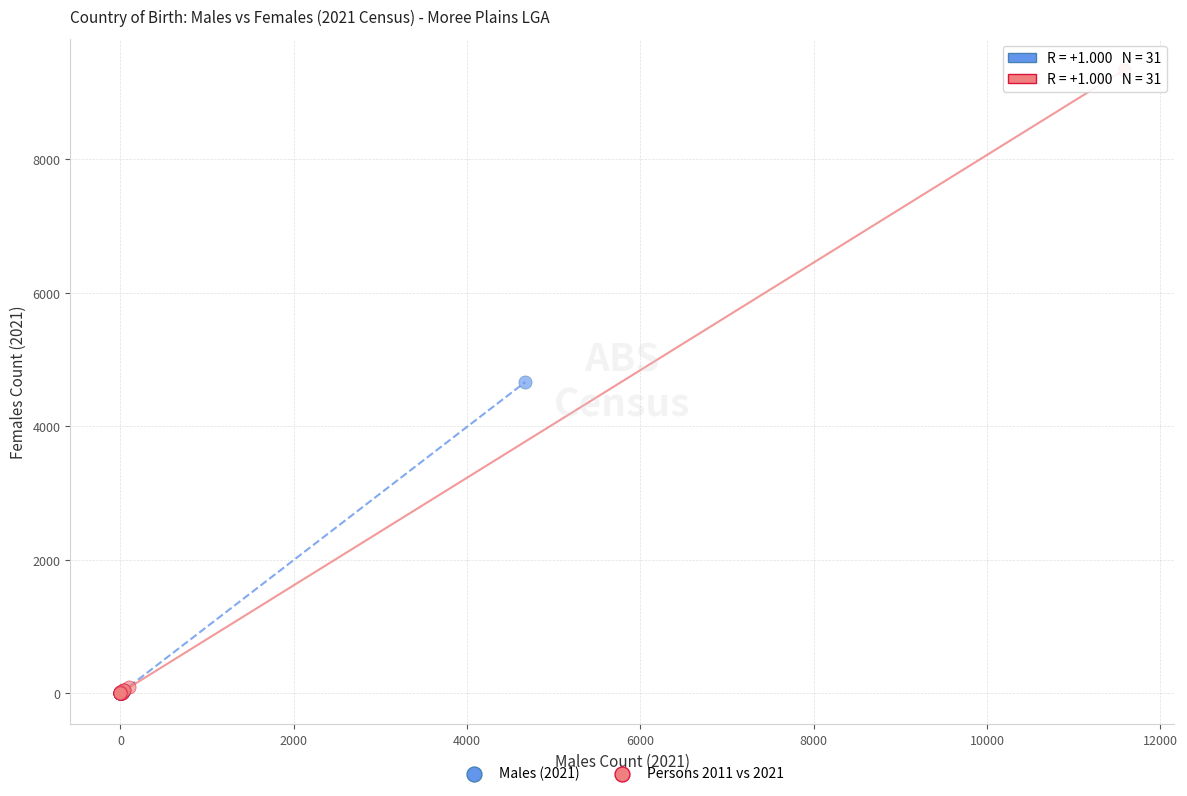

What are all the series names shown in the legend?

Males (2021), Persons 2011 vs 2021